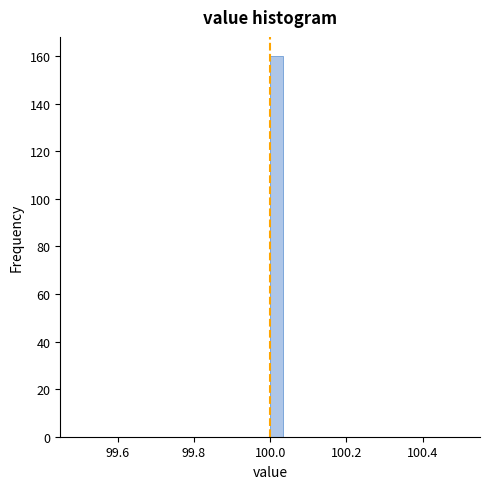

Read against the x-axis, roughly where is the centre of the tallest bar?

100.02